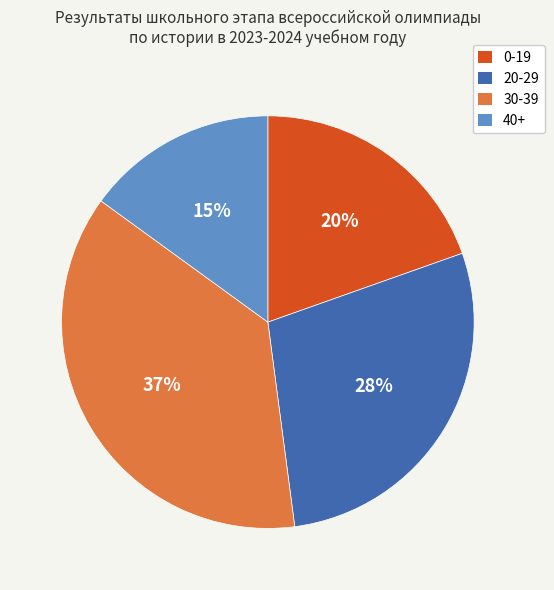

Is there any slice that represents more than half of the pie?

No